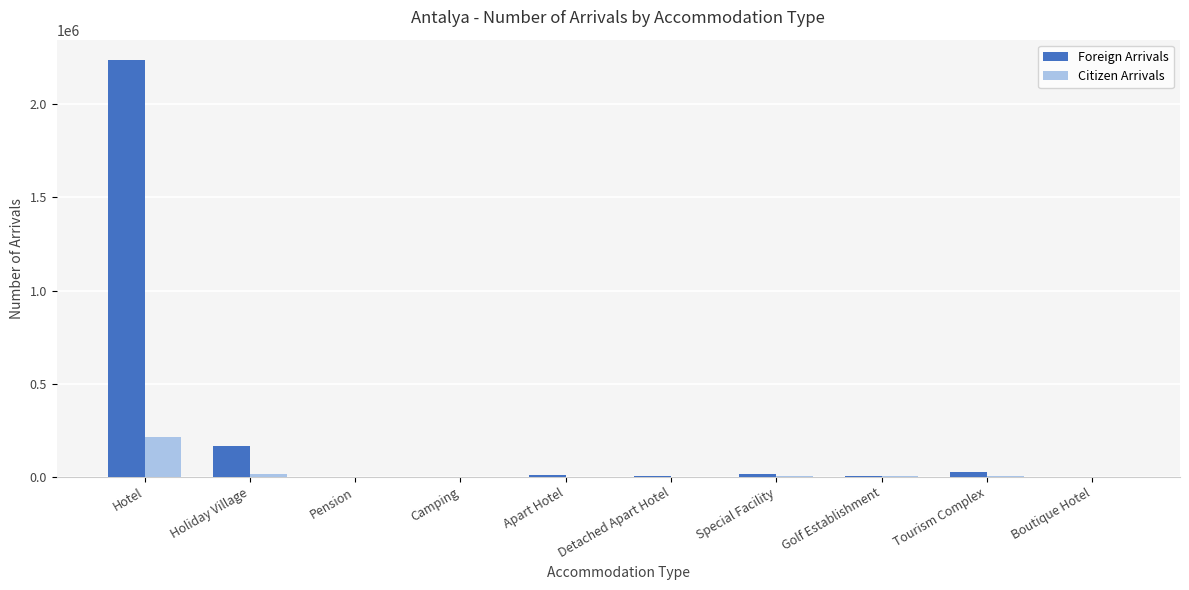

Is the value of Citizen Arrivals at Holiday Village greater than the value of Foreign Arrivals at Hotel?

No